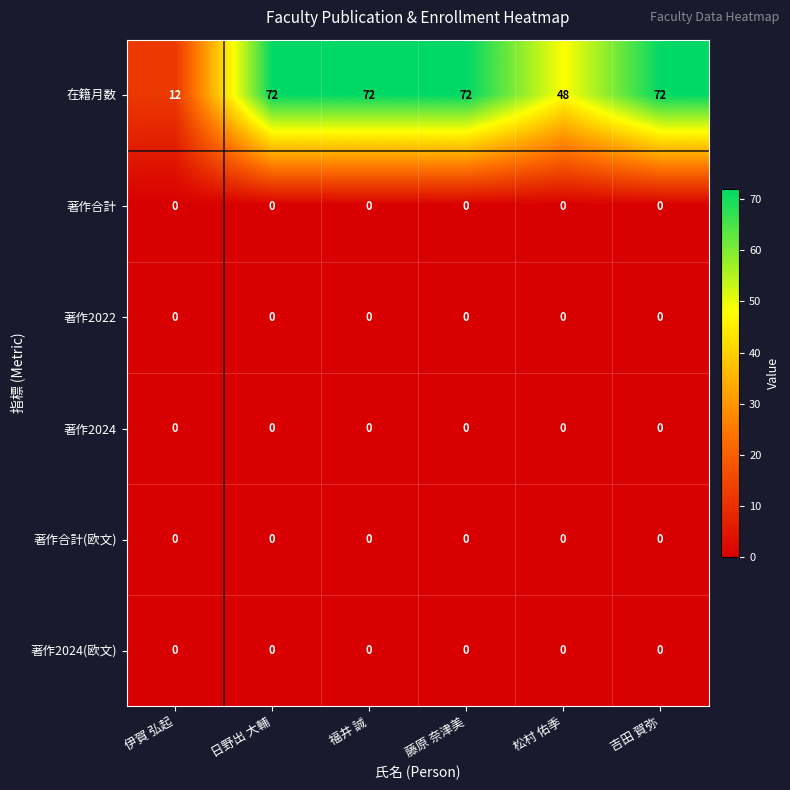

Which series has the widest spread of values?

在籍月数